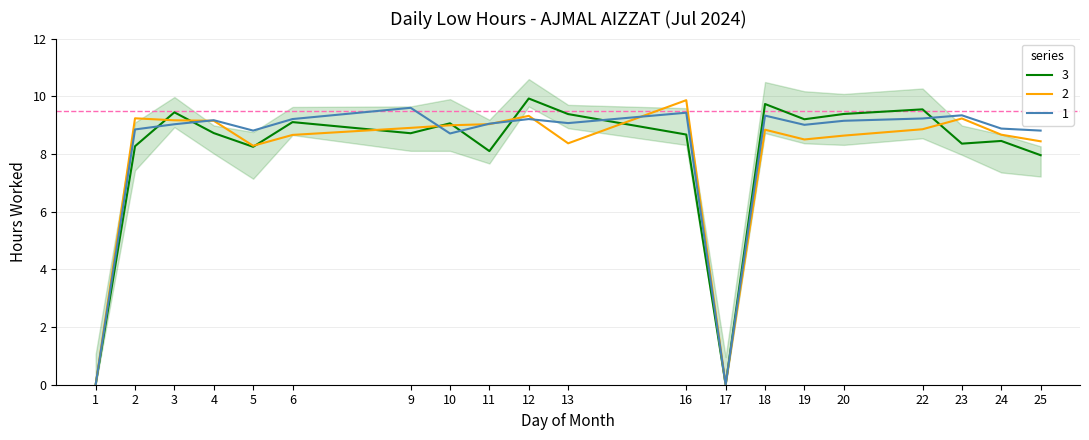

Is this an area chart (filled region under the line)?

No